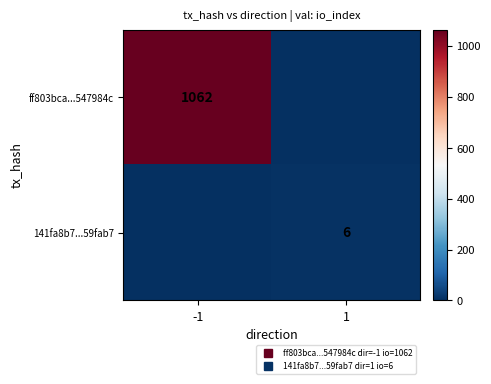

At 1, list the series in order from largest to smallest.

141fa8b7...59fab7, ff803bca...547984c